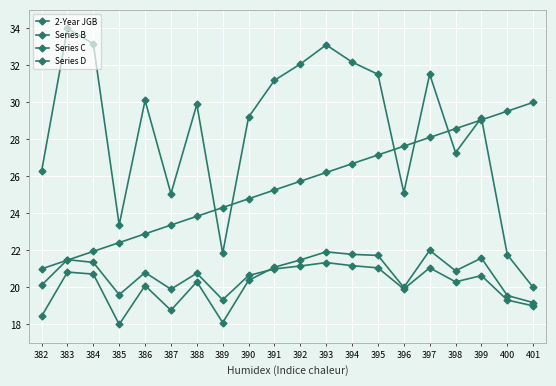

How many data points in Series C are above 25?

11